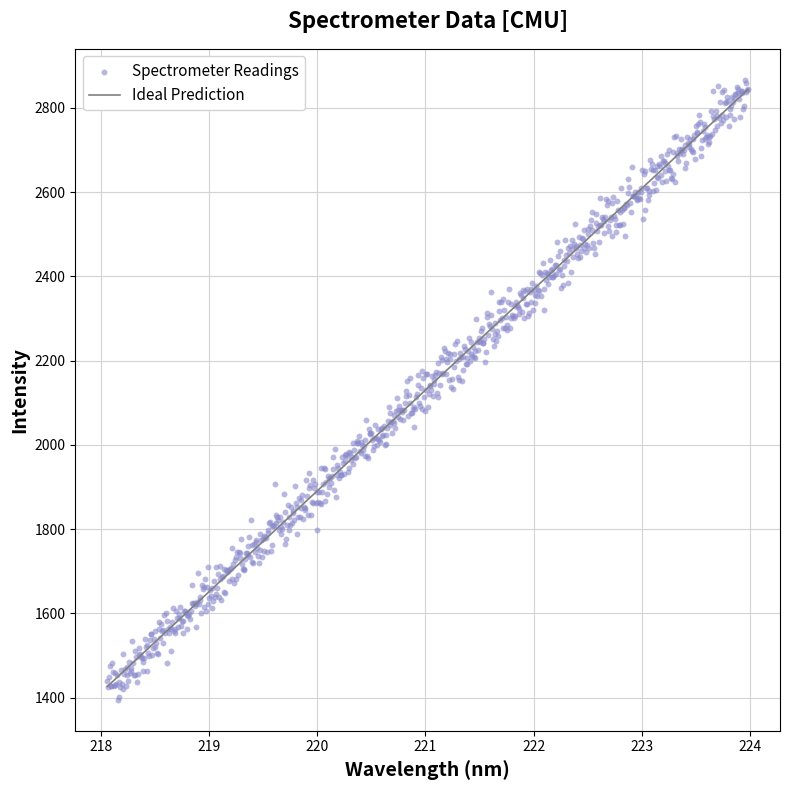

What is the range of Y values (max minus min)?

1470.9